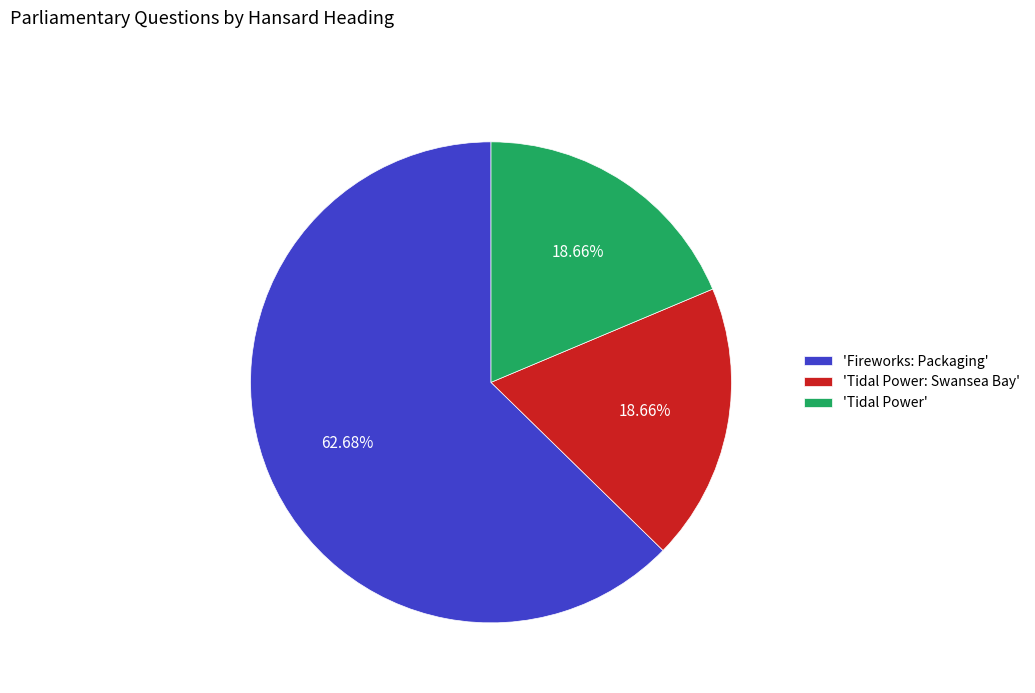

Approximately how many times larger is the value at 'Tidal Power' compared to 'Tidal Power: Swansea Bay'?

1.0